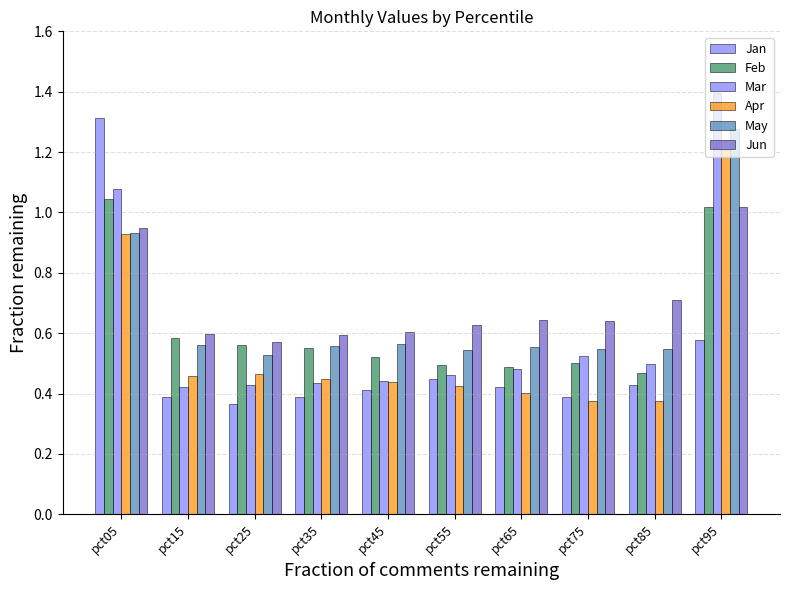

How many distinct data groups are displayed?

6